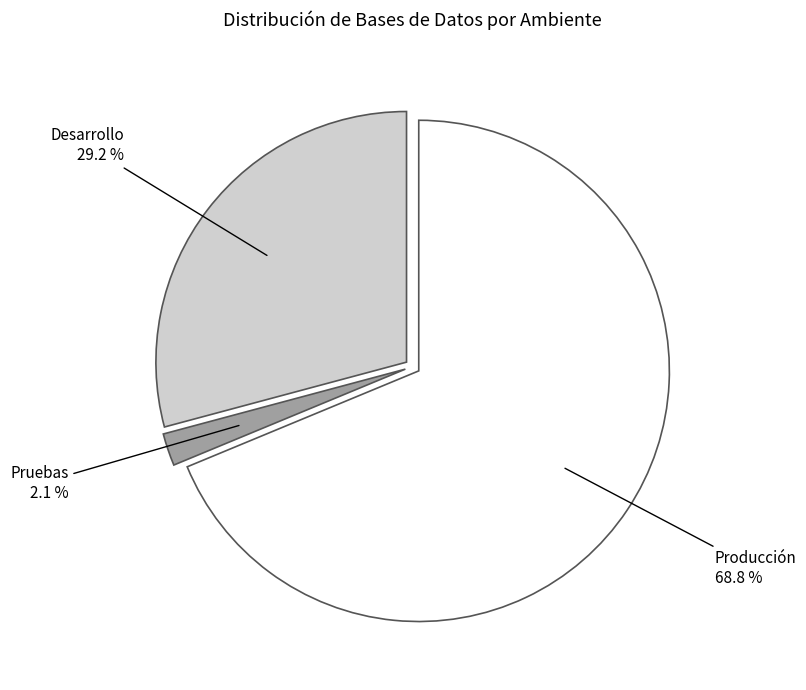

Which slice is the smallest?

Pruebas